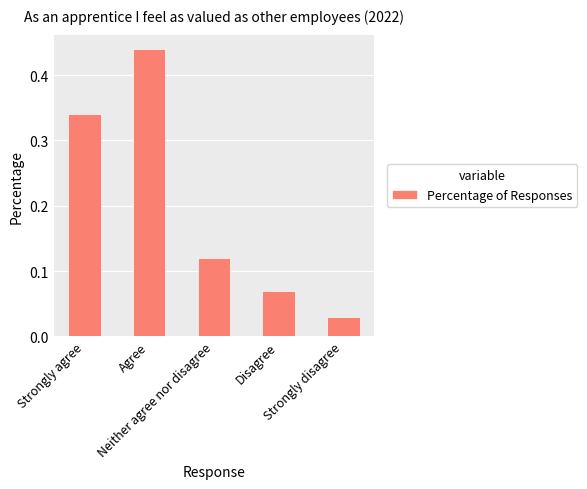

The value at Agree is 0.6. True or false?

False